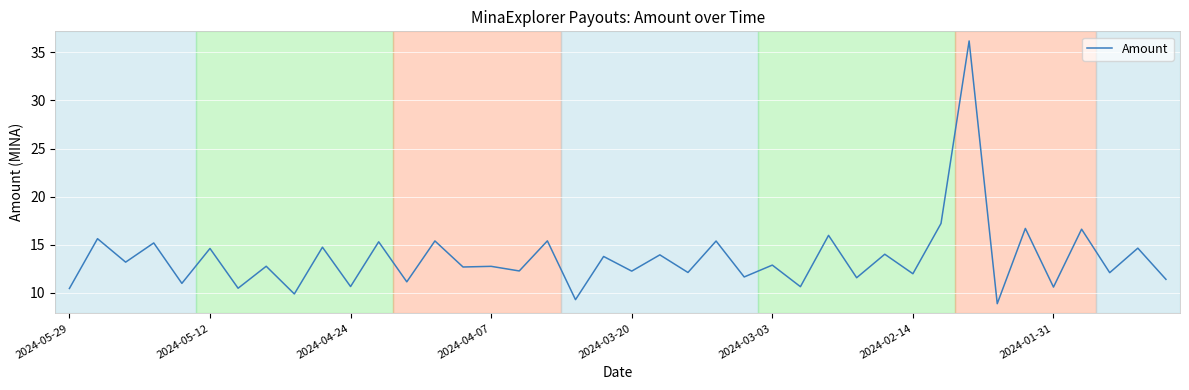

What is the difference between the maximum and minimum values?

27.3